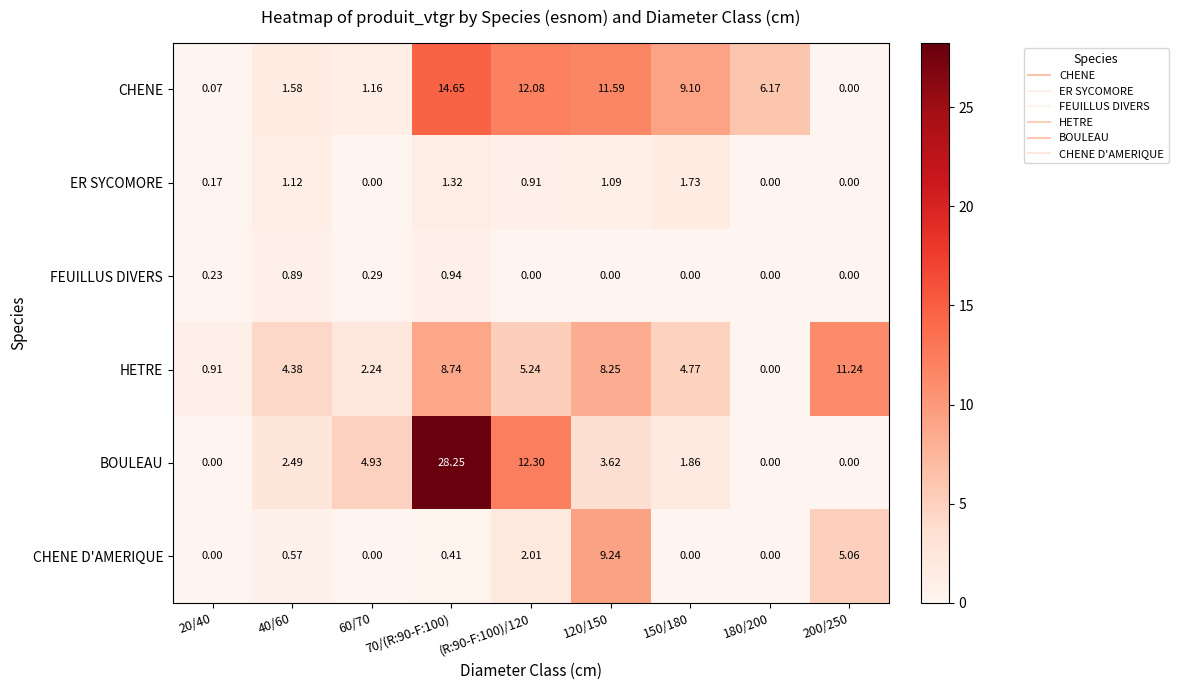

Which series has the largest total across all categories?

CHENE